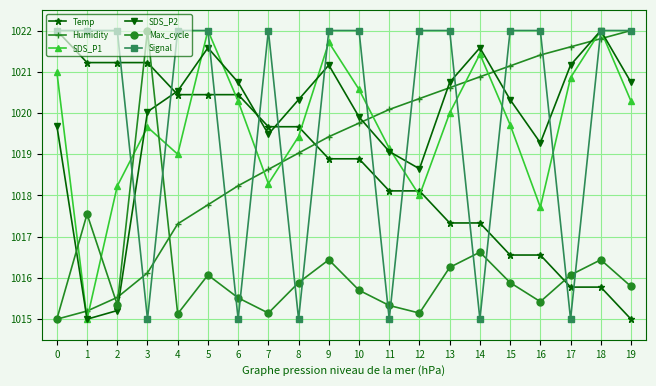

What is the approximate value of SDS_P2 at 14?

1021.6